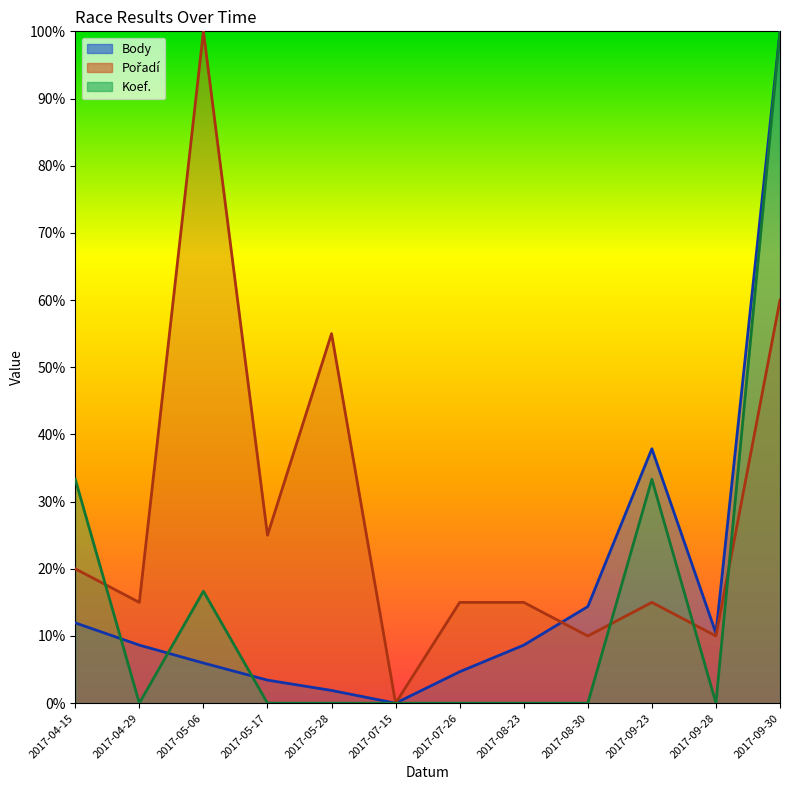

At 2017-09-23, list the series in order from smallest to largest.

Pořadí, Koef., Body